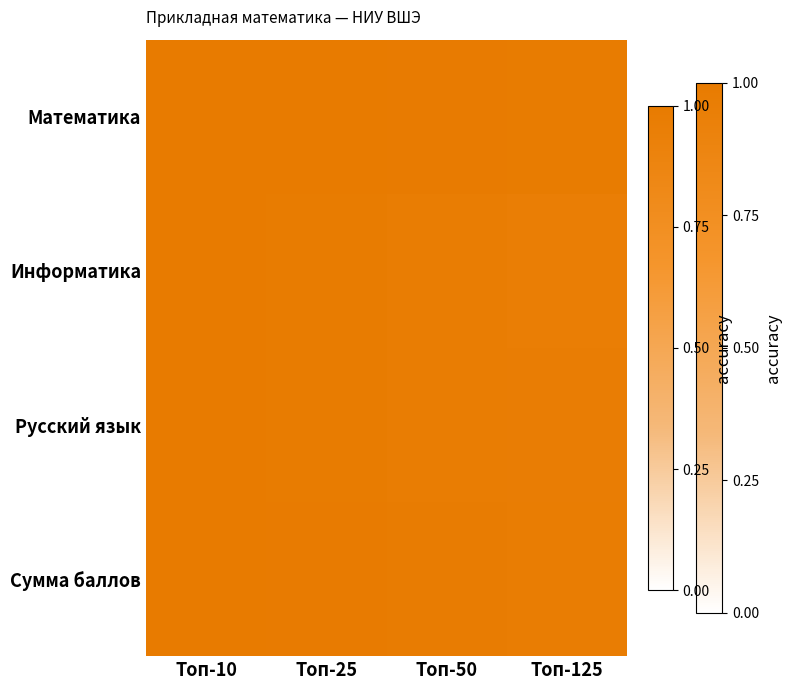

What is the maximum value shown in the chart?

1.0